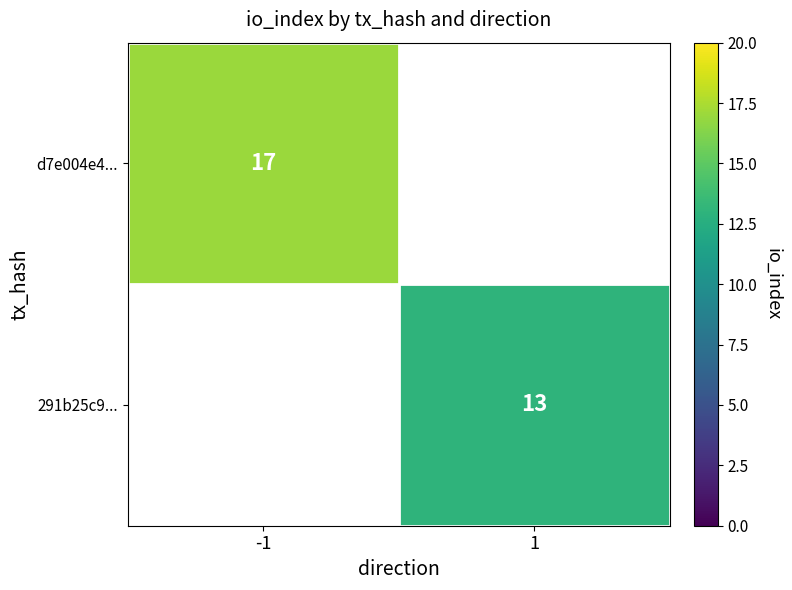

The value of d7e004e4... at -1 is 5. True or false?

False